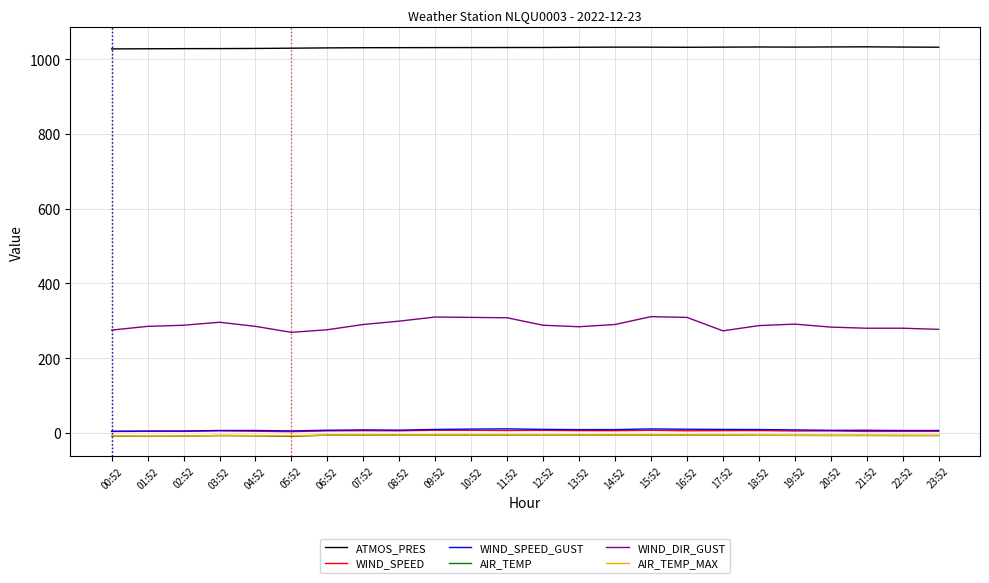

What is the greatest value displayed?

1032.9